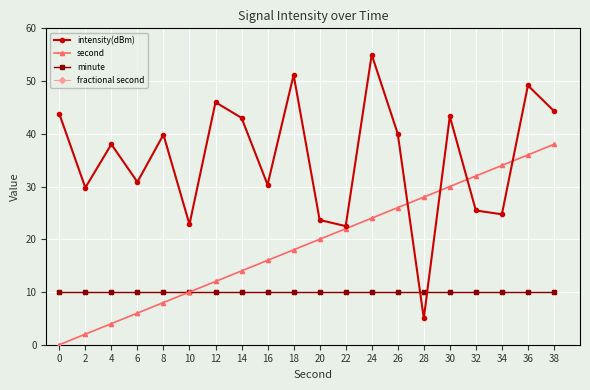

True or false: fractional second and minute intersect in this chart.

False